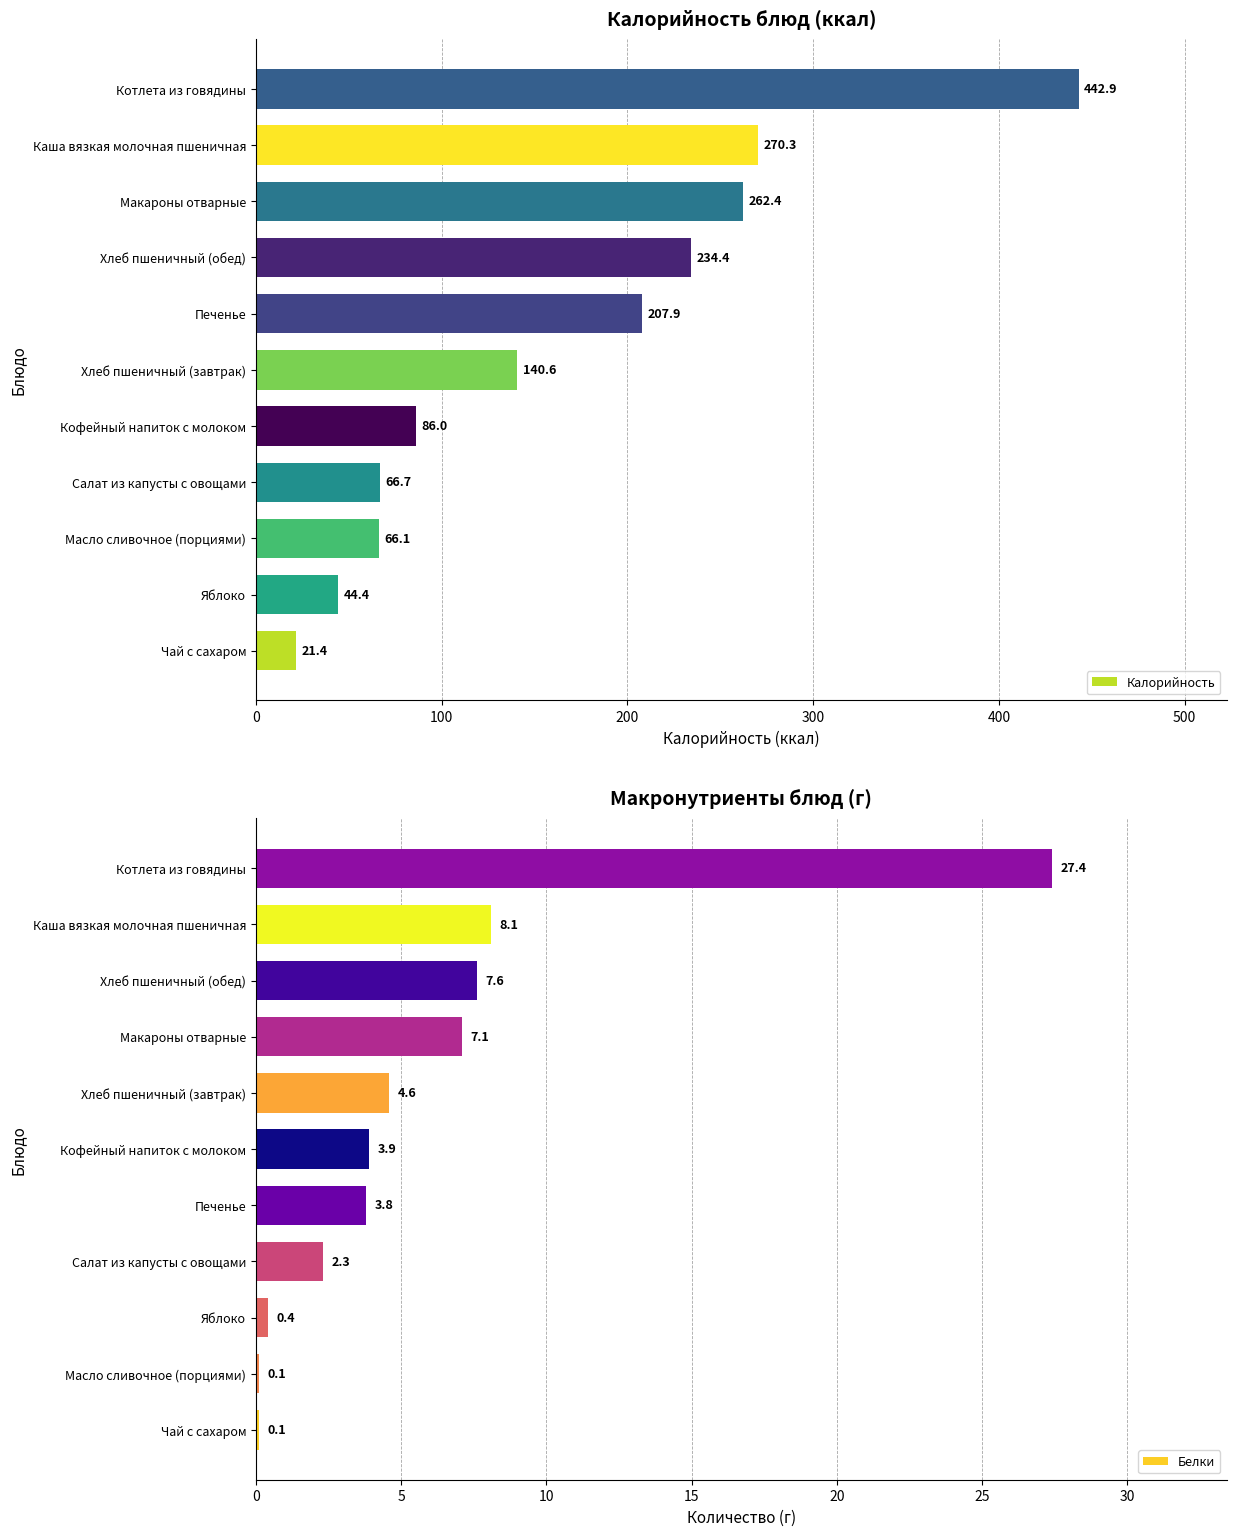

Is it true that Калорийность equals 207.9 at Печенье?

True